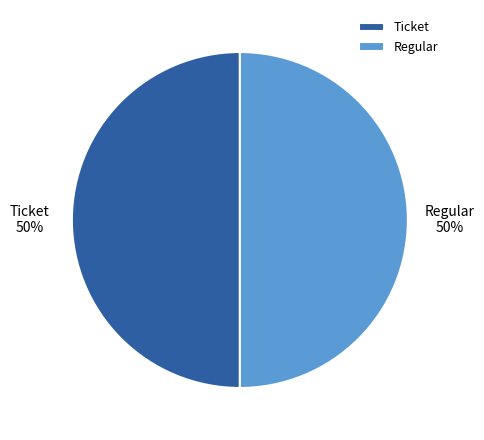

How many slices are in this pie chart?

2